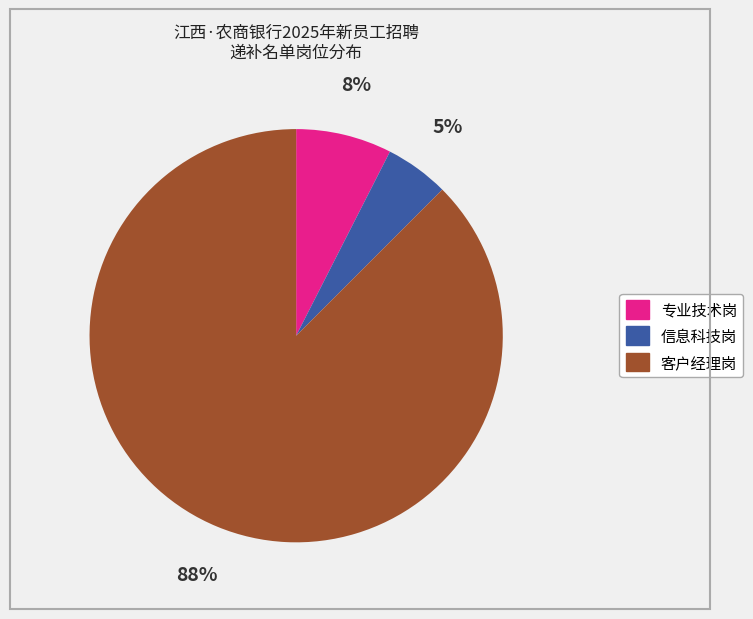

To the nearest percent, what is the average slice percentage?

33%